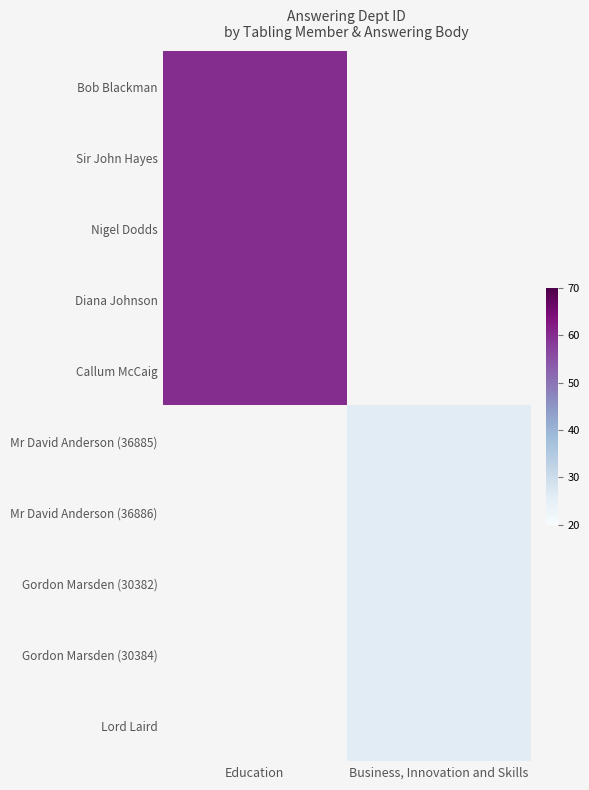

How many distinct data groups are displayed?

10